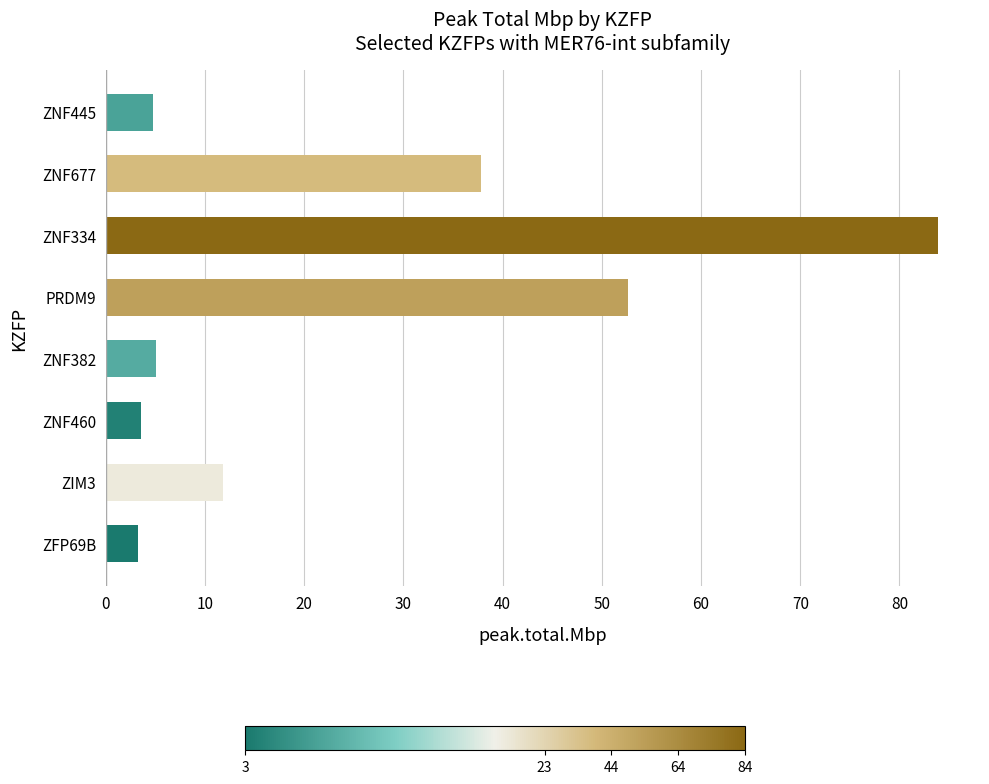

At which category does the chart reach its peak across all series?

ZNF334